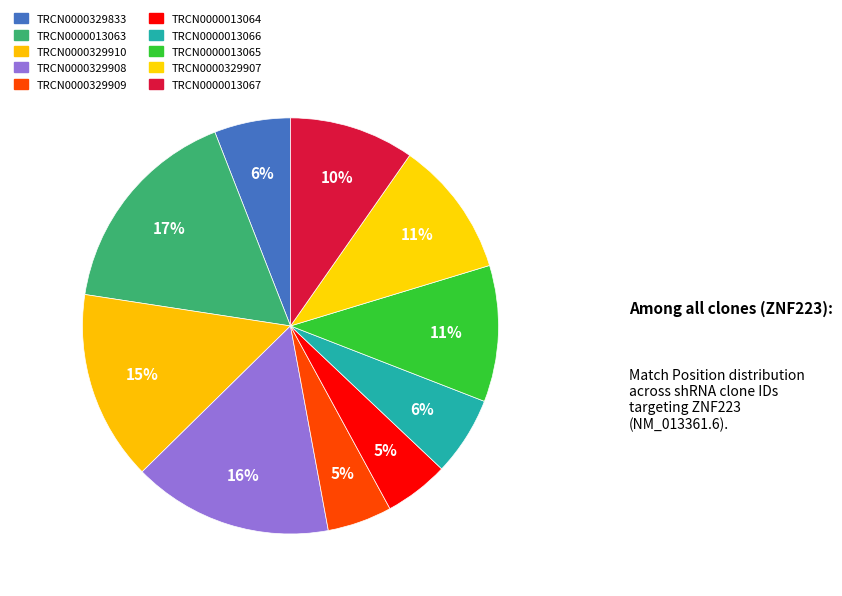

What percentage is the TRCN0000013064 slice, to the nearest percent?

5%